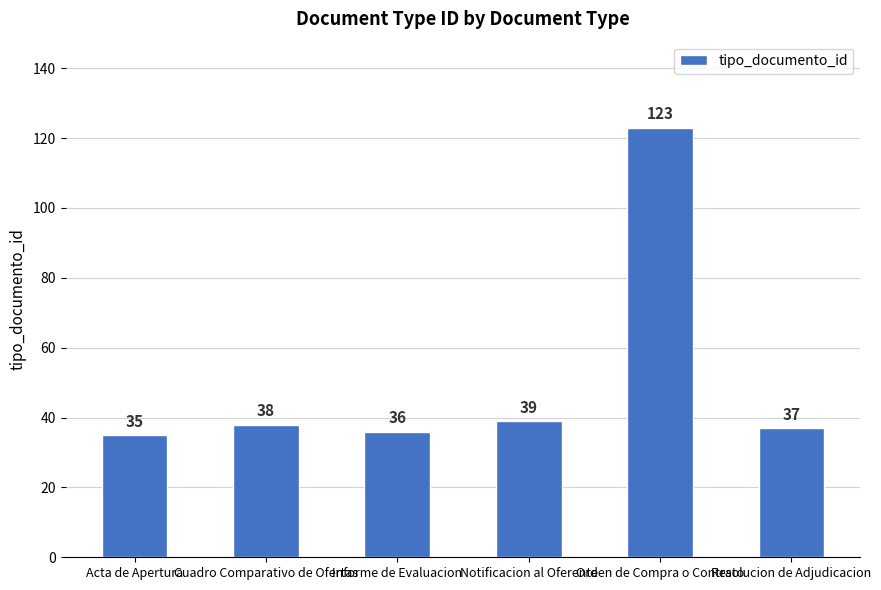

What is the average value?

51